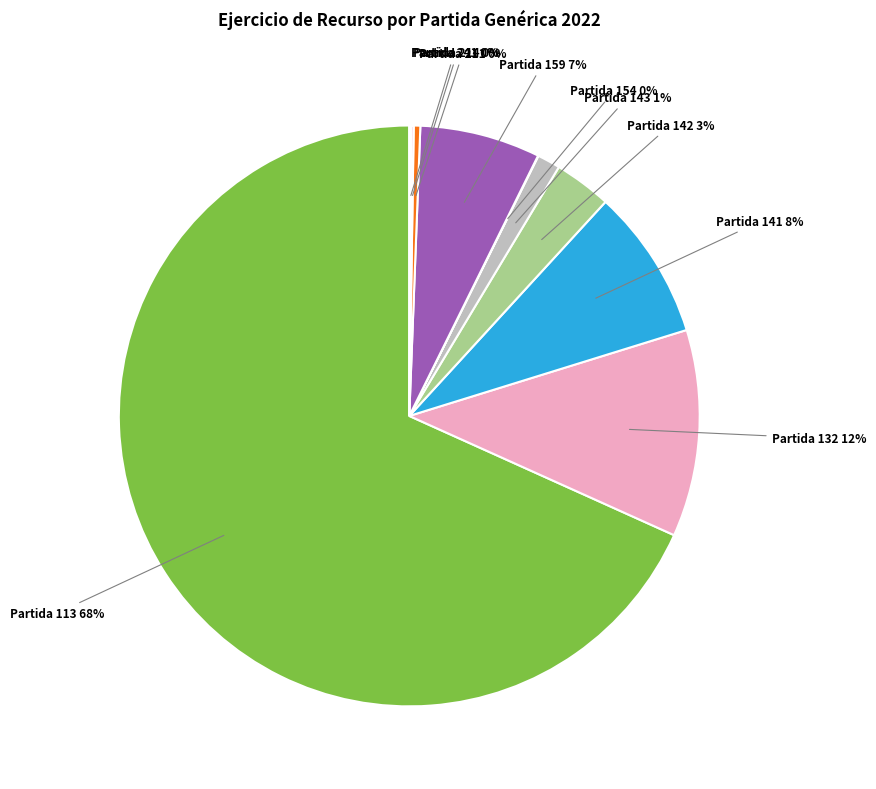

To the nearest percent, what is the average slice percentage?

10%